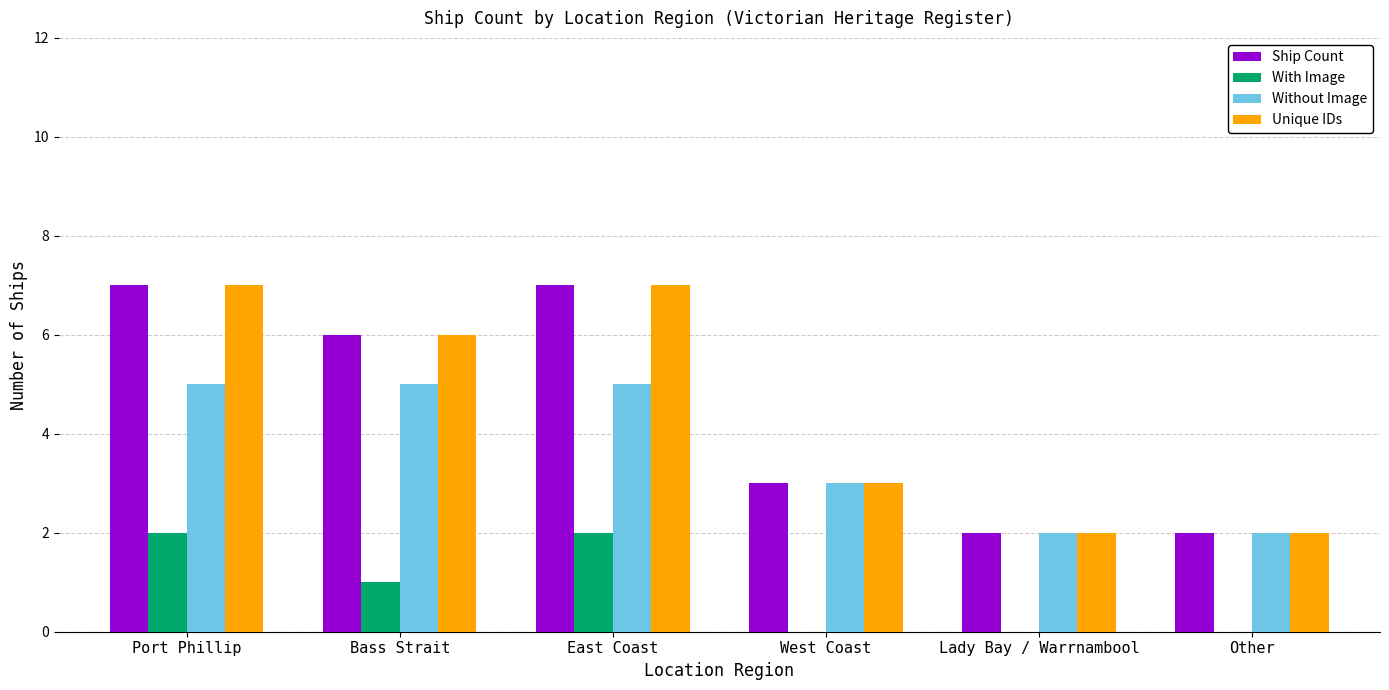

How many groups of bars are there?

6